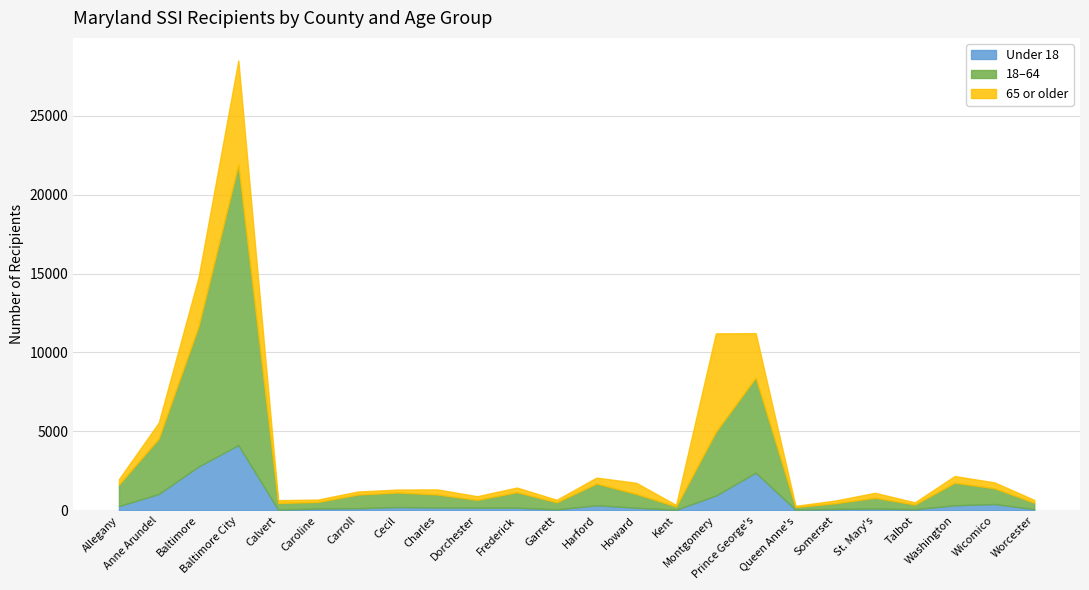

What is the label of the 14th point from the left?

Howard